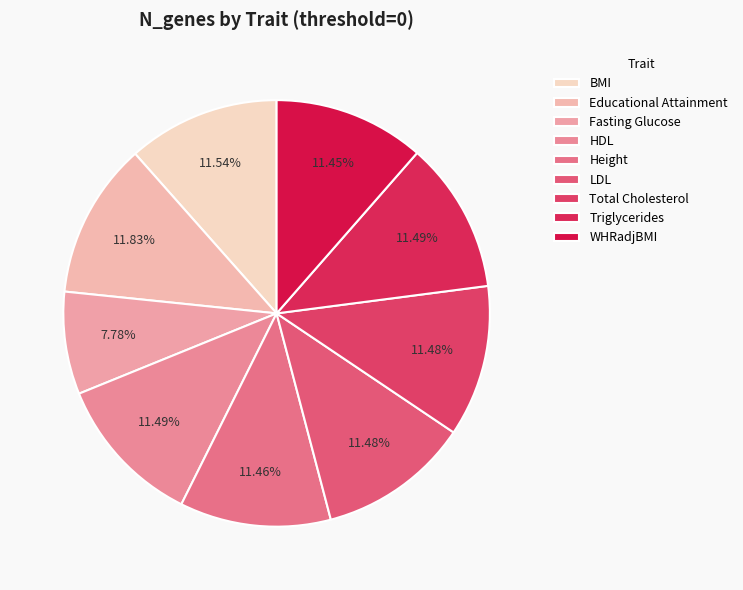

How many slices are in this pie chart?

9